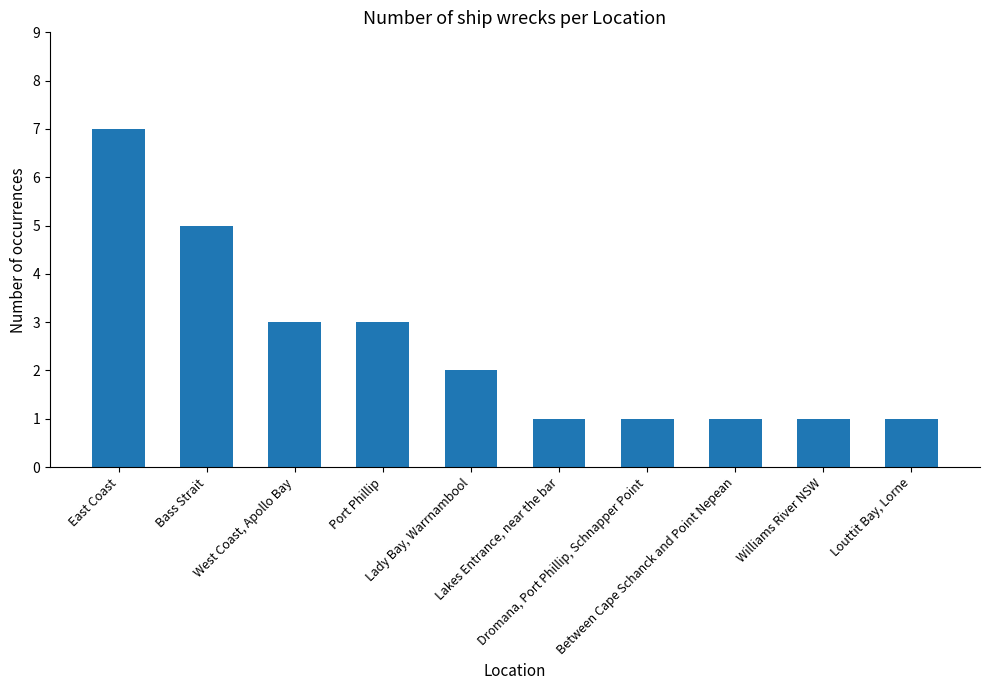

Reading left to right, extract all data points from this chart.

7	5	3	3	2	1	1	1	1	1